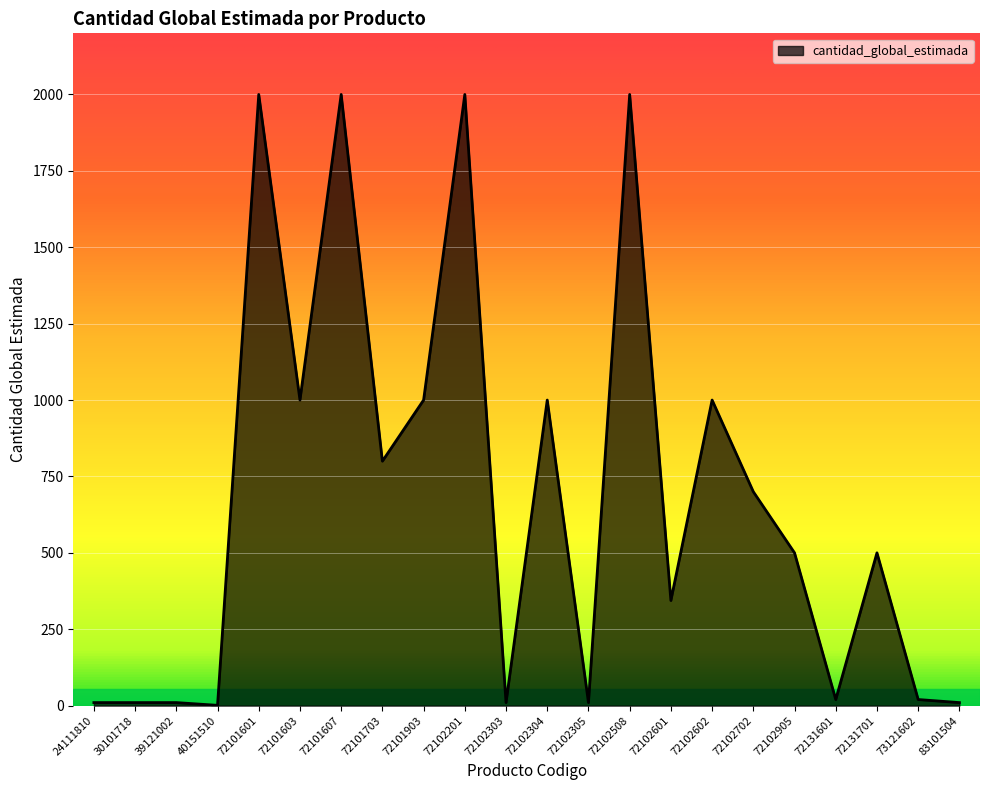

What is the change in value from 72101607 to 72101903?

-1000